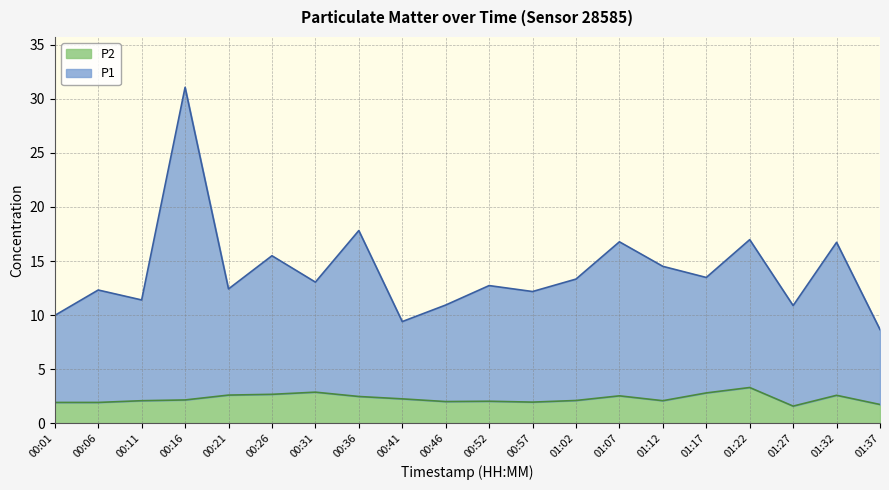

Reading right to left, what are all the values shown in this chart?

P1: 01:37=8.7	01:32=16.7	01:27=10.9	01:22=17.0	01:17=13.5	01:12=14.5	01:07=16.8	01:02=13.3	00:57=12.2	00:52=12.7	00:46=10.9	00:41=9.4	00:36=17.8	00:31=13.1	00:26=15.5	00:21=12.4	00:16=31.1	00:11=11.4	00:06=12.3	00:01=10.0
P2: 01:37=1.7	01:32=2.6	01:27=1.6	01:22=3.3	01:17=2.8	01:12=2.1	01:07=2.5	01:02=2.1	00:57=1.9	00:52=2.0	00:46=2.0	00:41=2.2	00:36=2.5	00:31=2.9	00:26=2.7	00:21=2.6	00:16=2.1	00:11=2.1	00:06=1.9	00:01=1.9